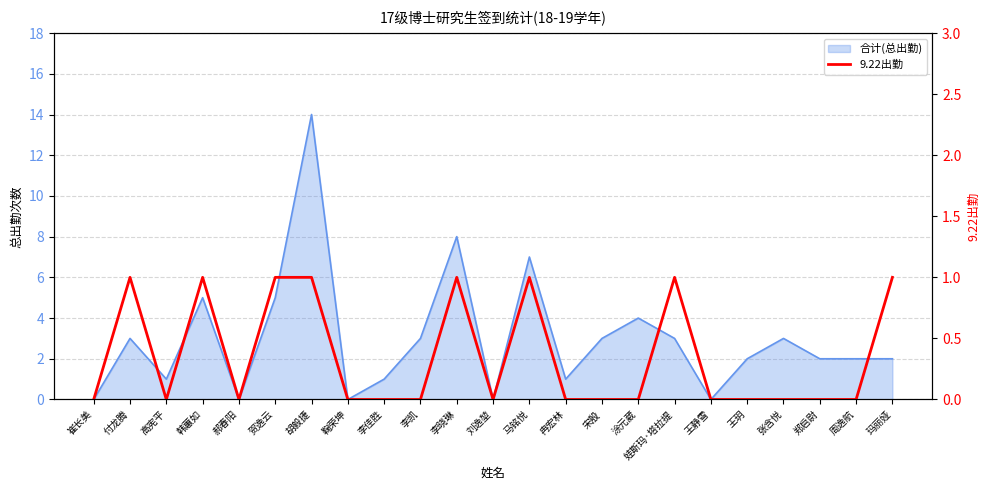

The value at 刘逸堃 is 0. True or false?

False